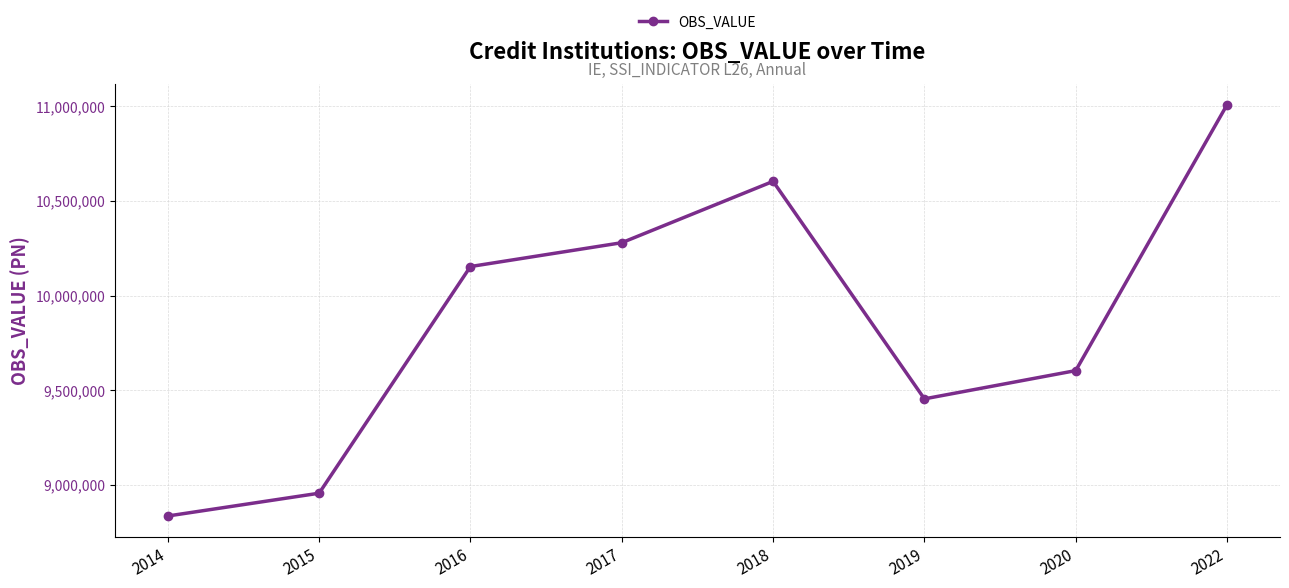

Reading right to left, transcribe all the data shown in this chart.

11006927	9603807	9454635	10602665	10278912	10153107	8956696	8836407